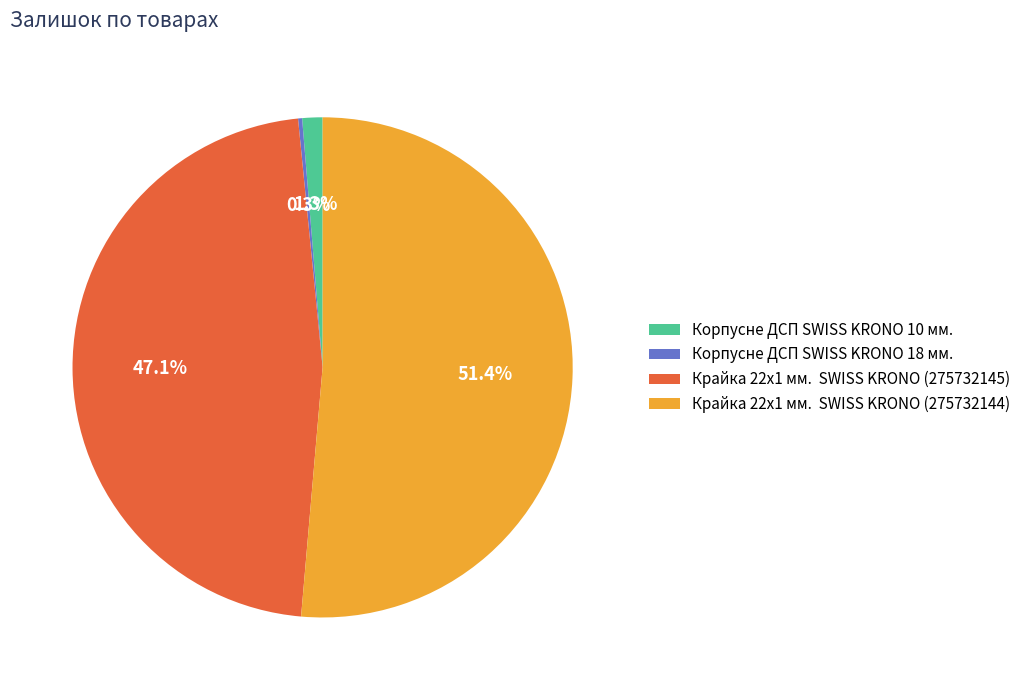

Is there a majority slice in this chart?

Yes